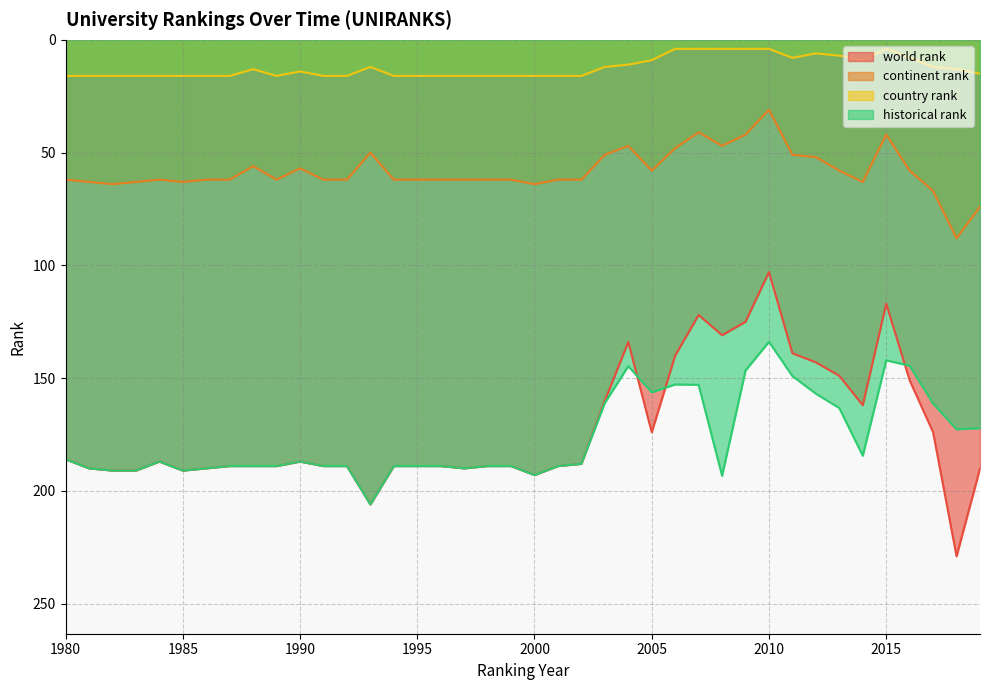

What is the difference between the historical rank values at 1982 and 1980?

5.0